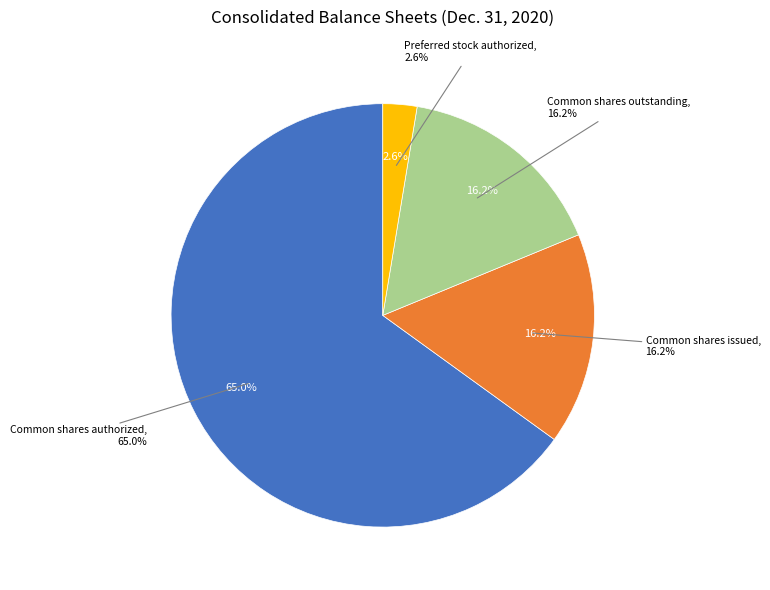

Does Common shares authorized account for over 50% of the chart?

Yes